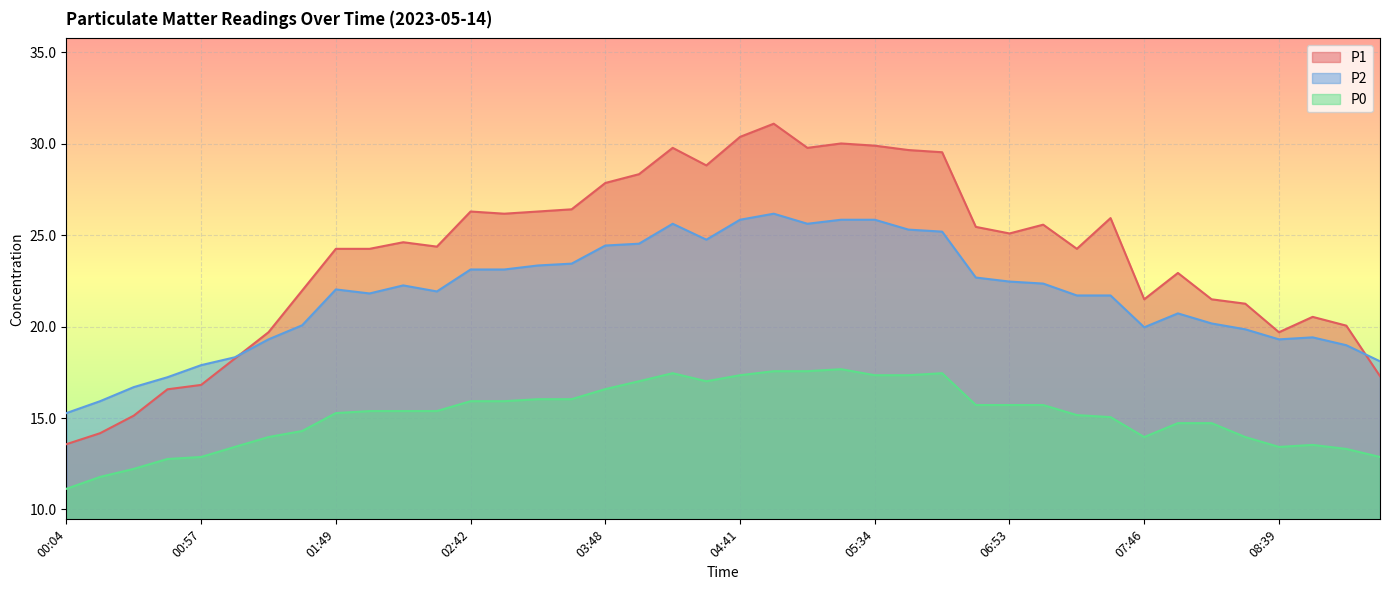

How many series are shown in this chart?

3